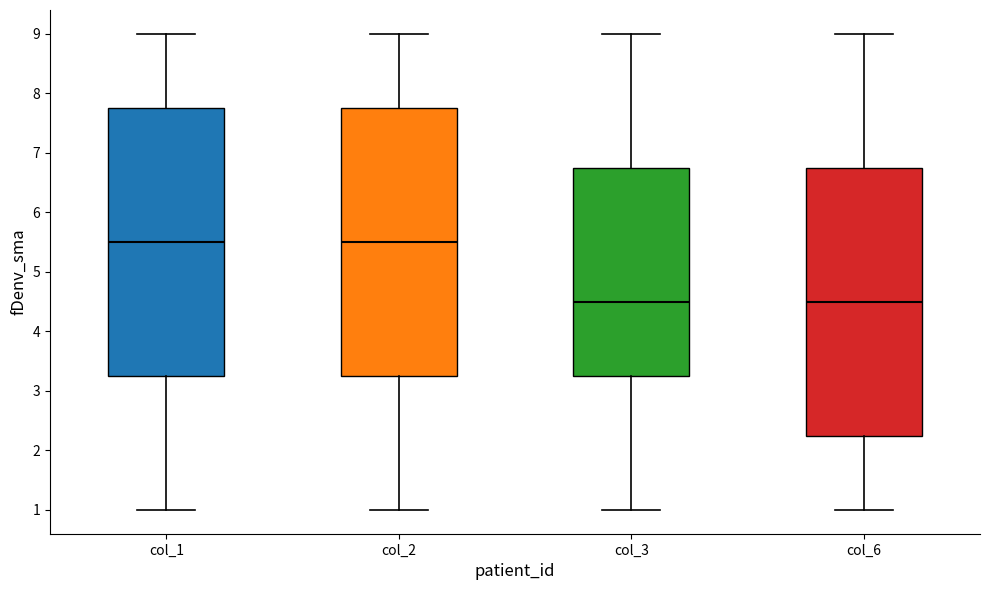

Reading left to right, read every box against the y-axis: the position of its median line, the range the box covers, and the ends of its whiskers. The values are not printed on the chart, so give them approximately, as read against the axis.

col_1: median 5.5, box 3.3 to 7.8, whiskers 1.0 to 9.0
col_2: median 5.5, box 3.3 to 7.8, whiskers 1.0 to 9.0
col_3: median 4.5, box 3.3 to 6.8, whiskers 1.0 to 9.0
col_6: median 4.5, box 2.3 to 6.8, whiskers 1.0 to 9.0